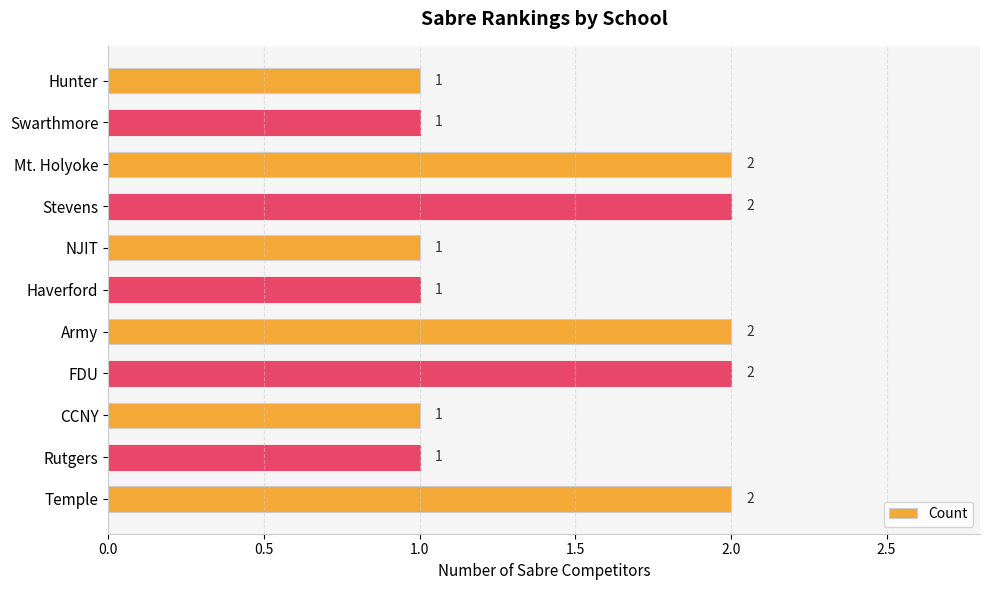

Are the bars grouped side by side (vs. stacked)?

No